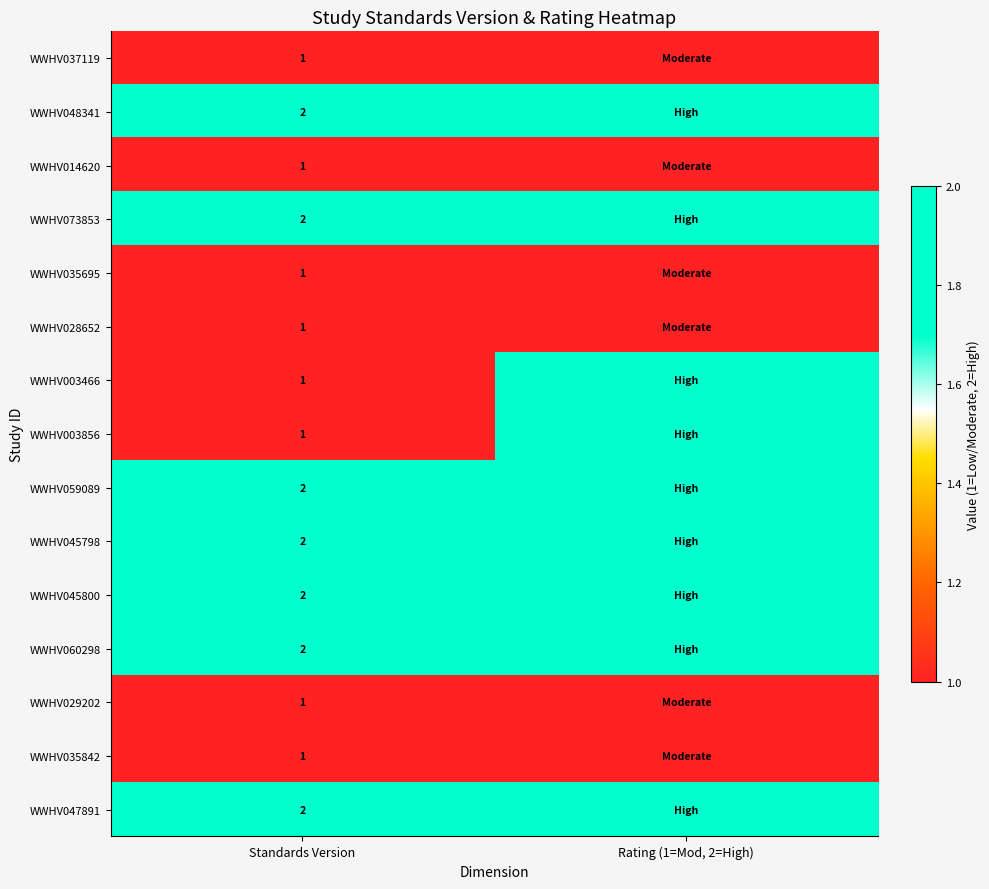

Is the value of WWHV035695 at Standards Version greater than the value of WWHV047891 at Standards Version?

No